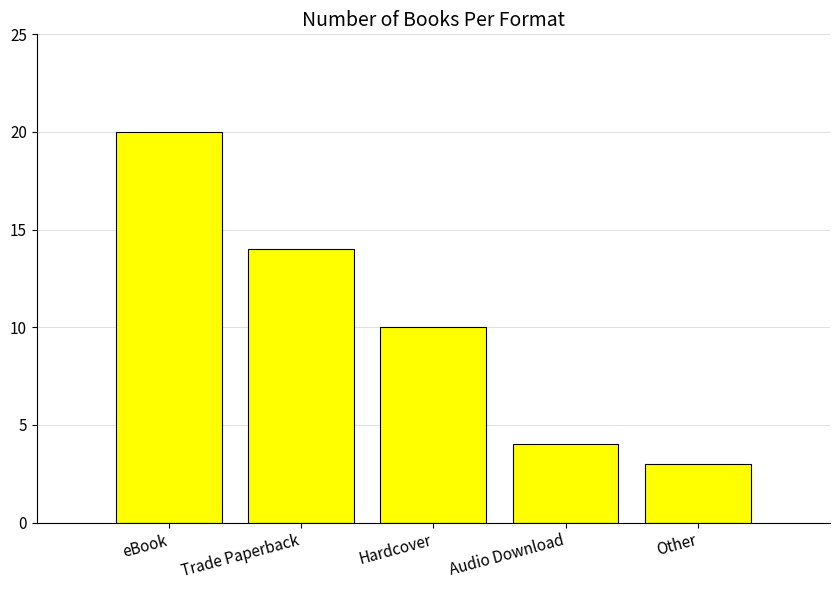

List the labels in order of value, largest first.

eBook, Trade Paperback, Hardcover, Audio Download, Other